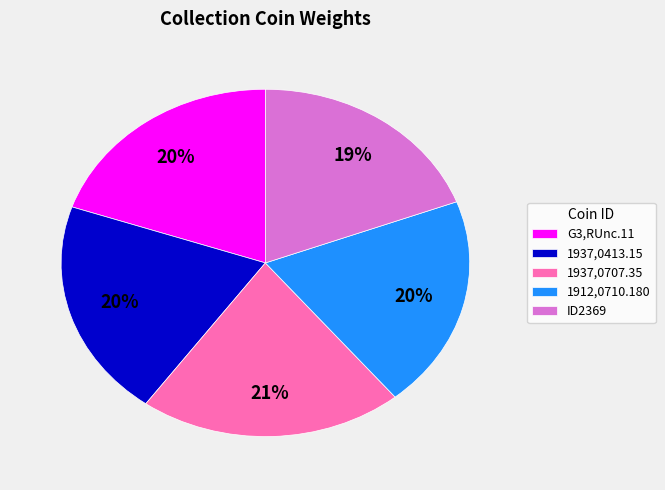

Combined, do 1937,0707.35 and ID2369 account for over 50%?

No